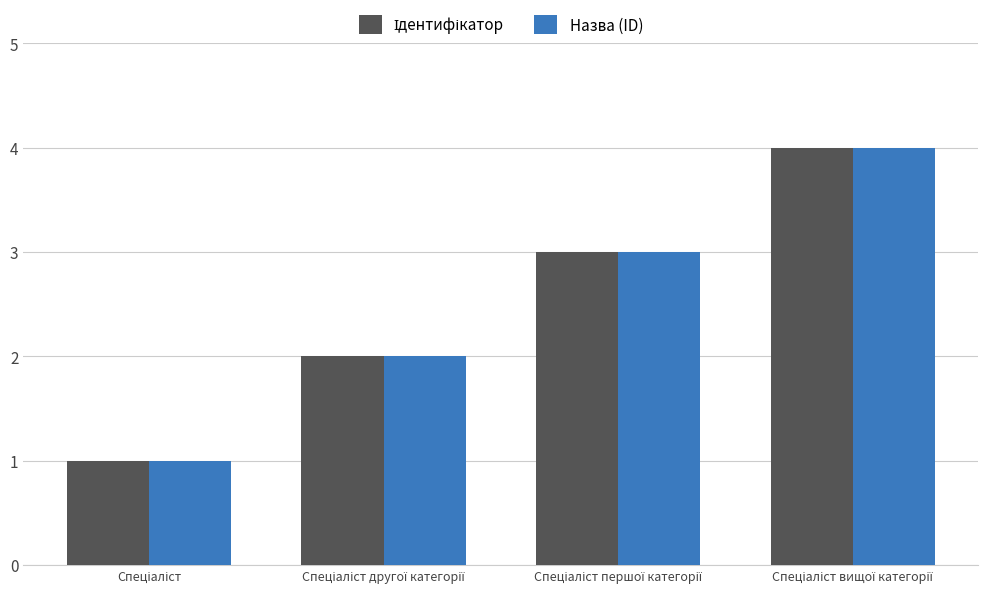

What is the difference between the maximum and minimum values in the Назва (ID) series?

3